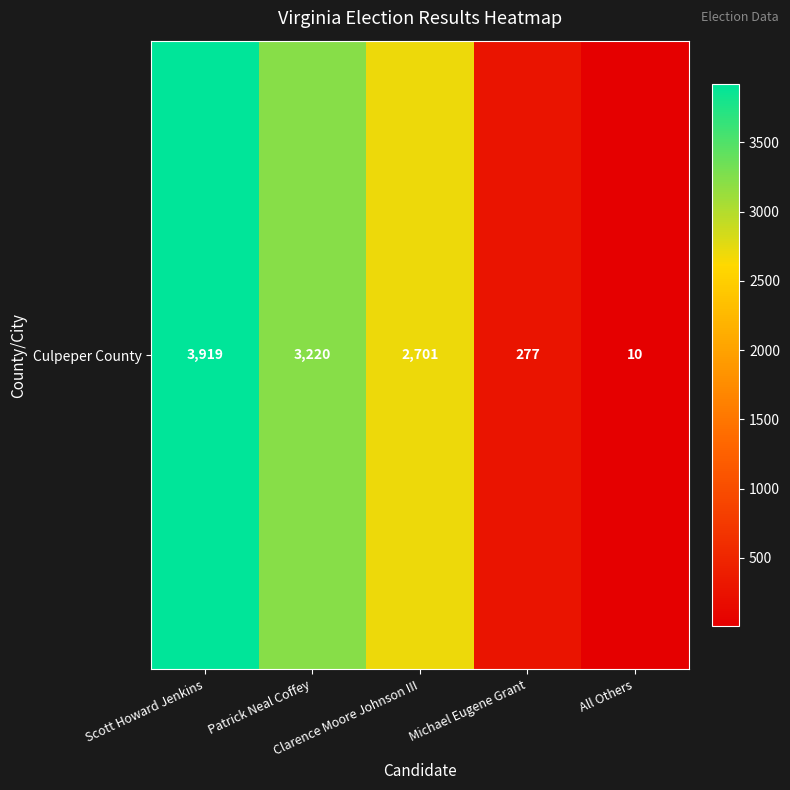

Approximately how many times larger is the value at Patrick Neal Coffey compared to All Others?

322.0